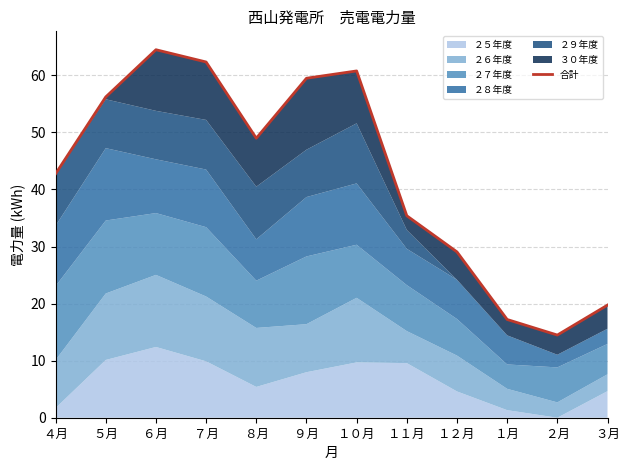

What is the sum of the values at １２月 and ５月?

85.3